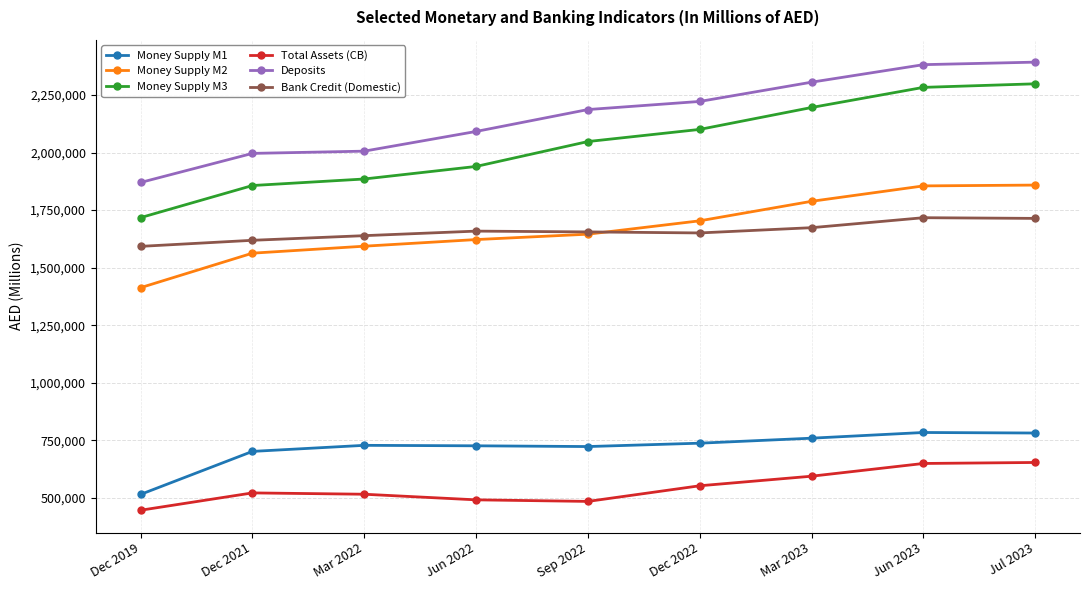

What is the maximum value shown in the chart?

2392981